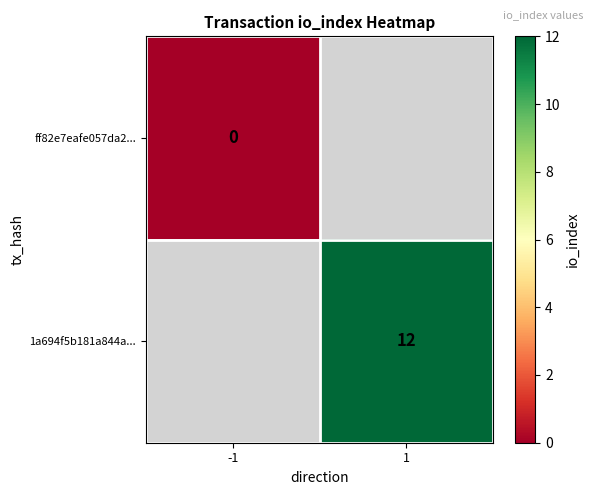

The value of 1a694f5b181a844a... at 1 is 12. True or false?

True